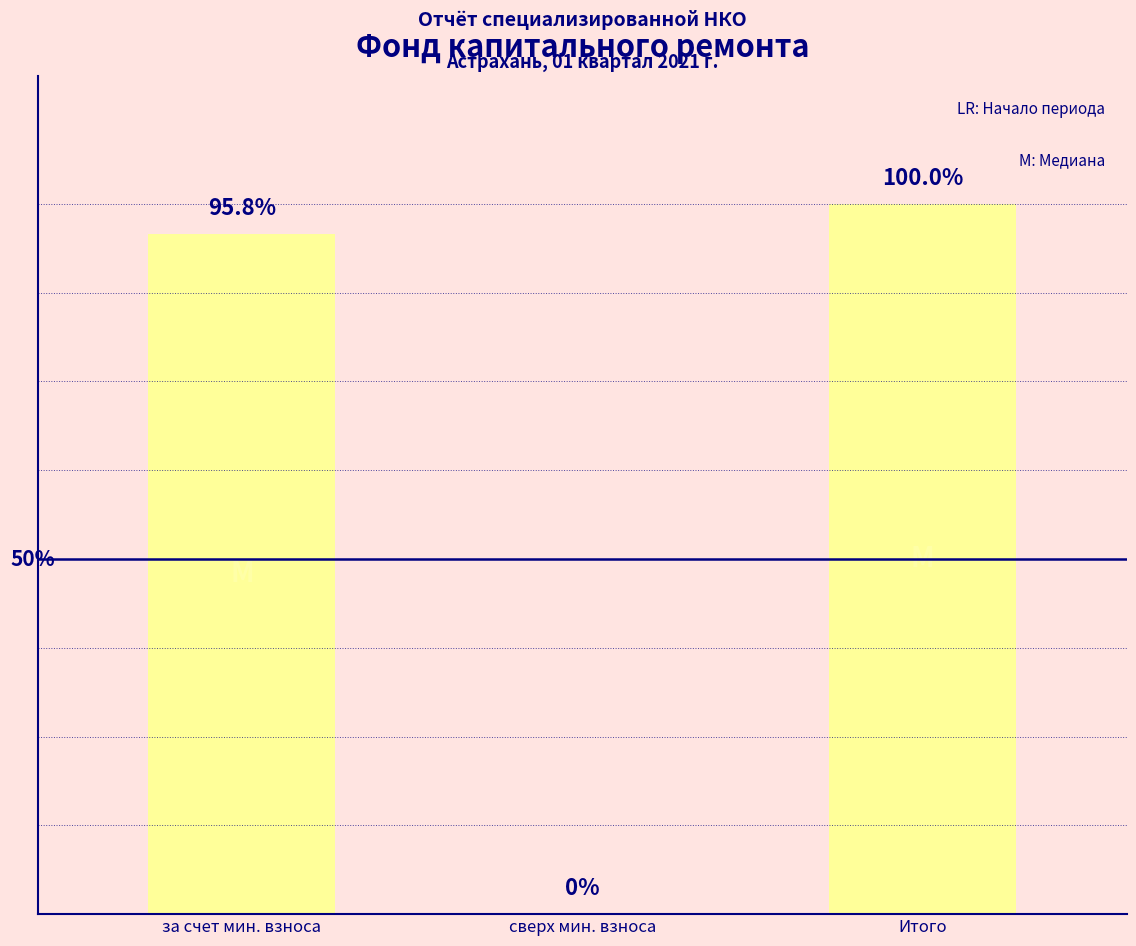

Count the number of categories in the chart.

3